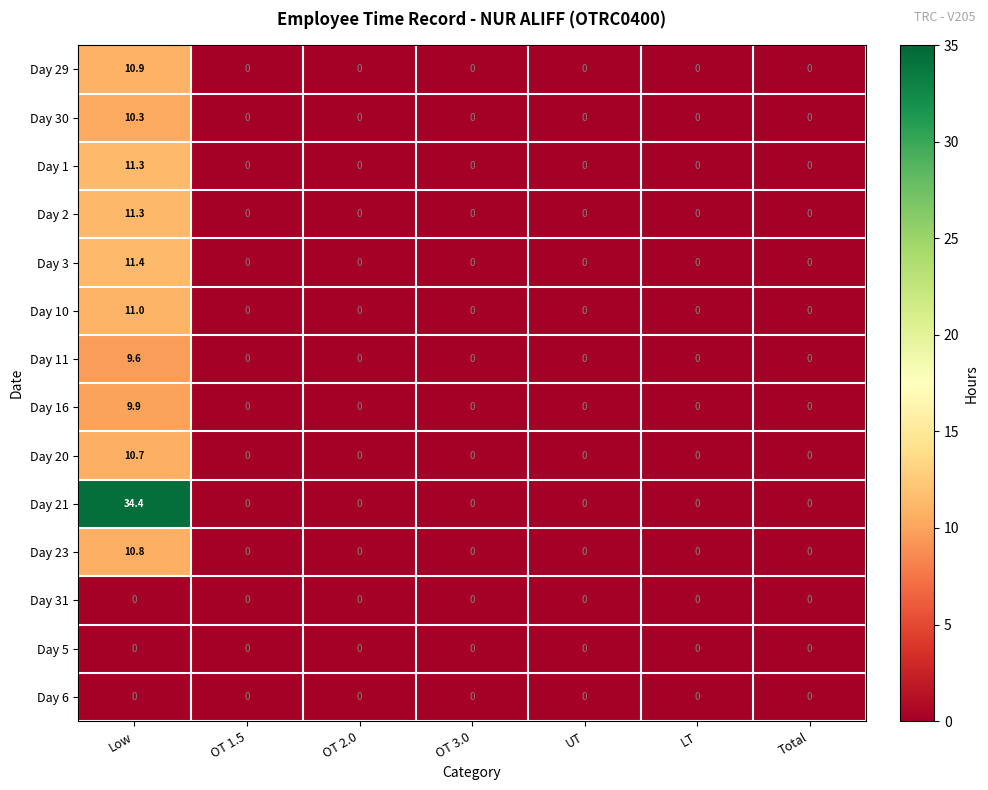

Which series has the largest range (max minus min)?

Day 21